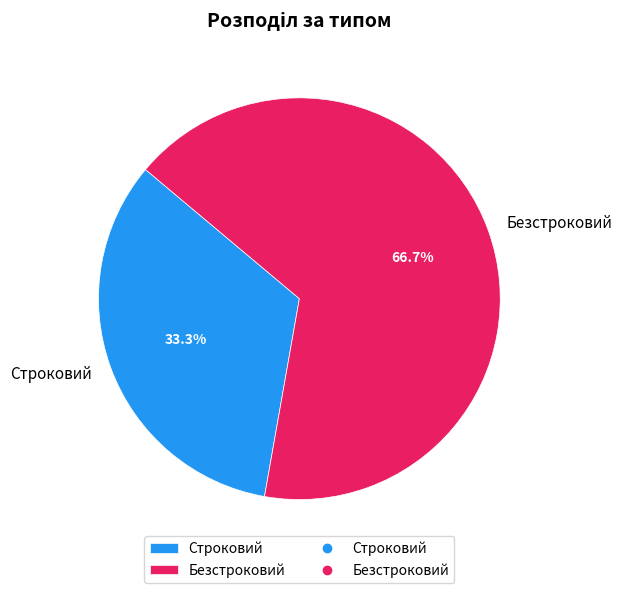

What is the smallest slice in the pie chart?

Строковий